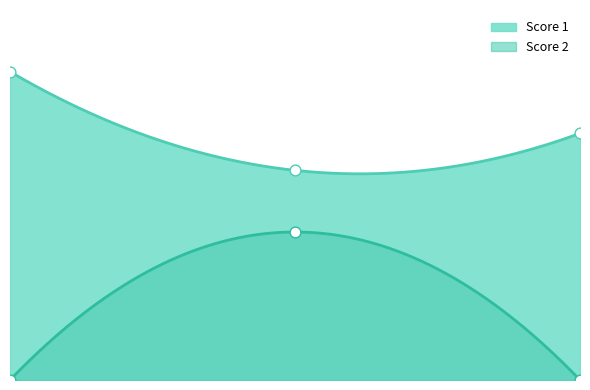

Which series has the largest total across all categories?

Score 1